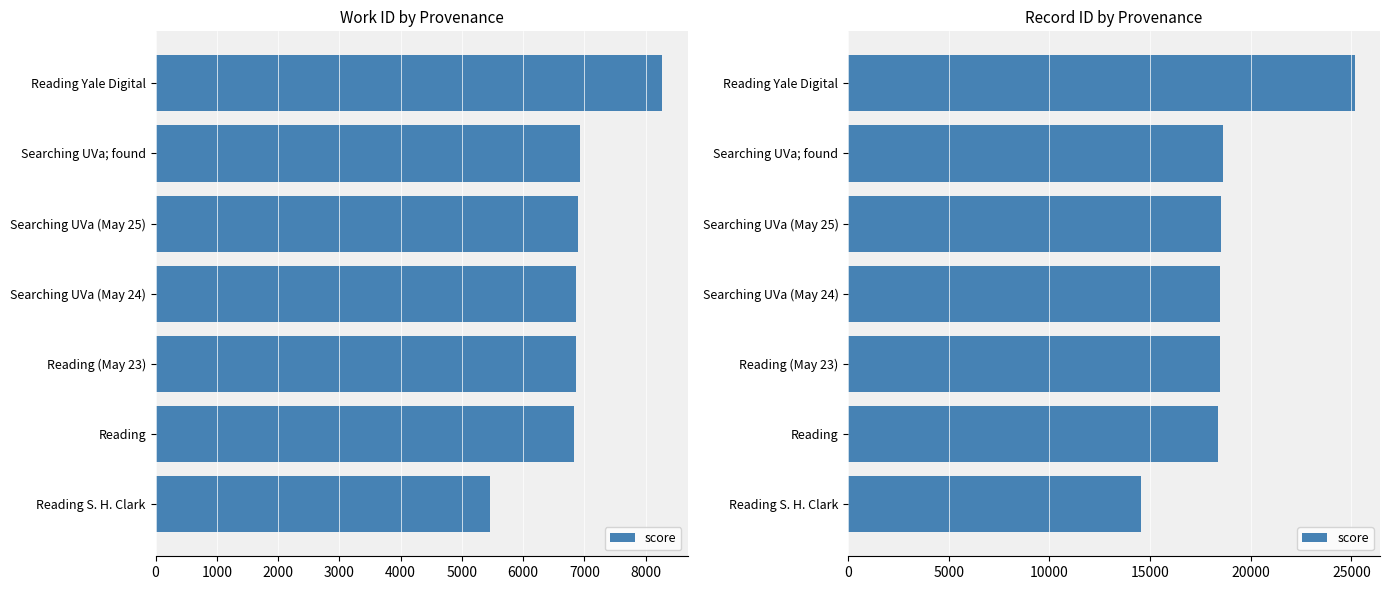

Between Searching UVa; found and Searching UVa (May 24), which is larger?

Searching UVa; found